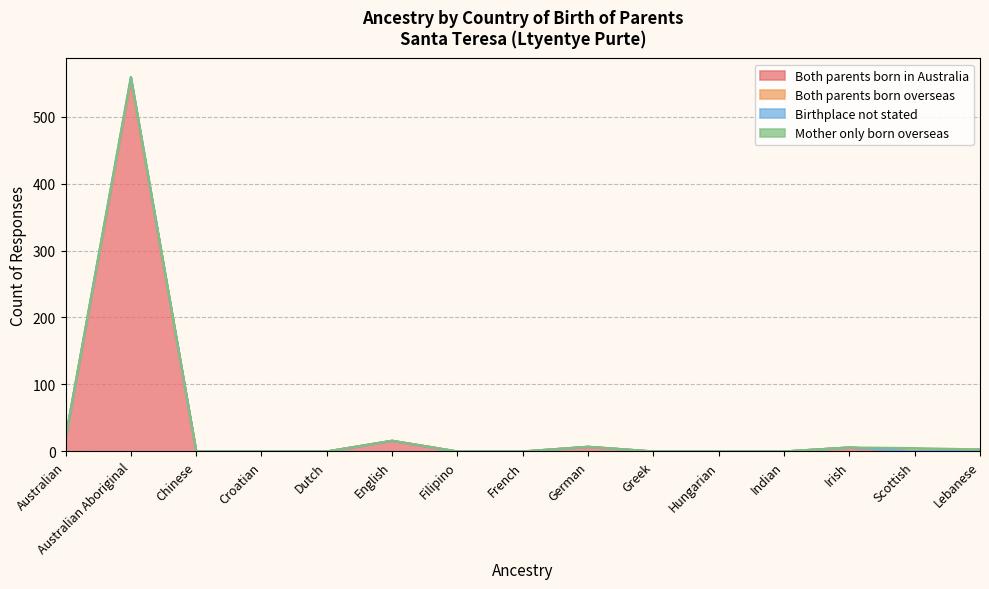

The value of Birthplace not stated at Australian Aboriginal is 972. True or false?

False